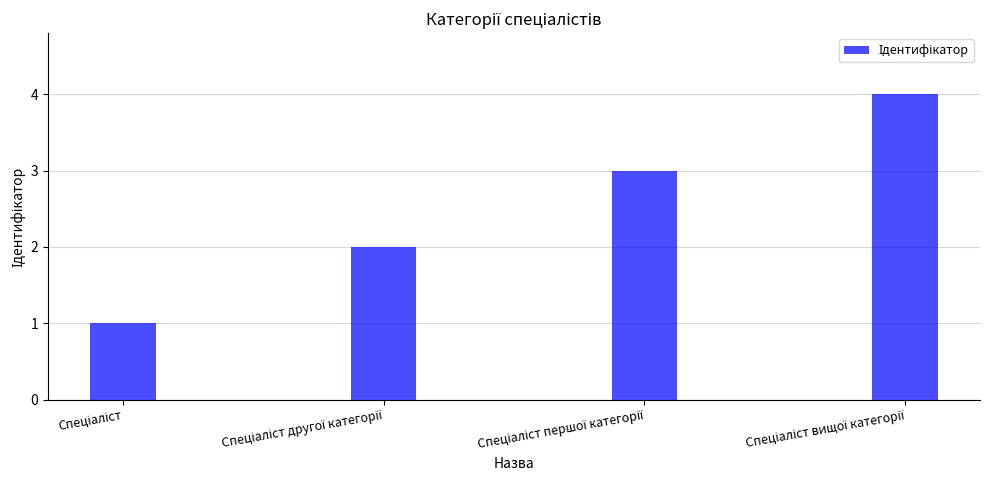

What is the greatest value displayed?

4